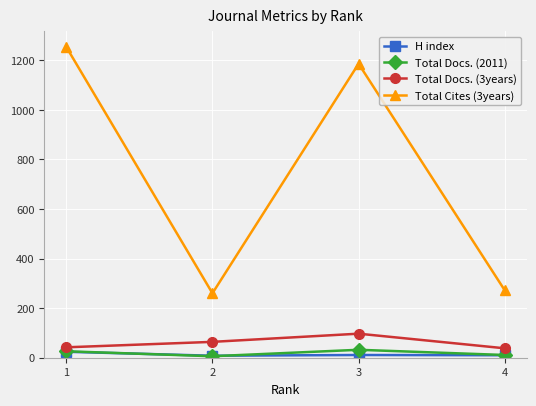

Count the number of categories in the chart.

4